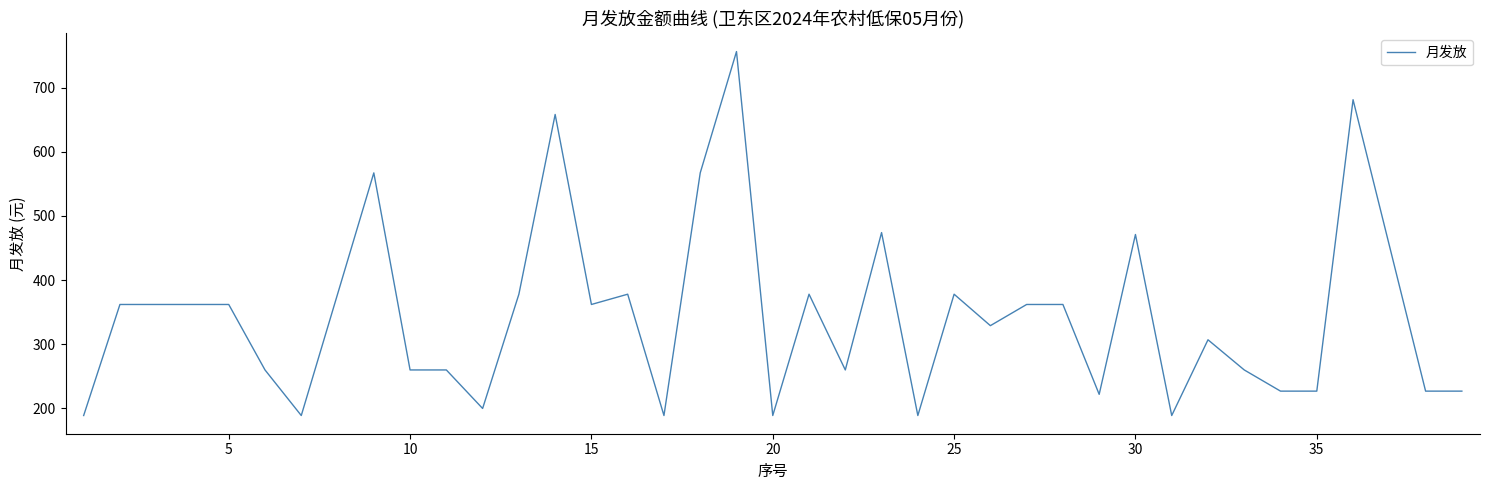

What is the smallest value displayed?

189